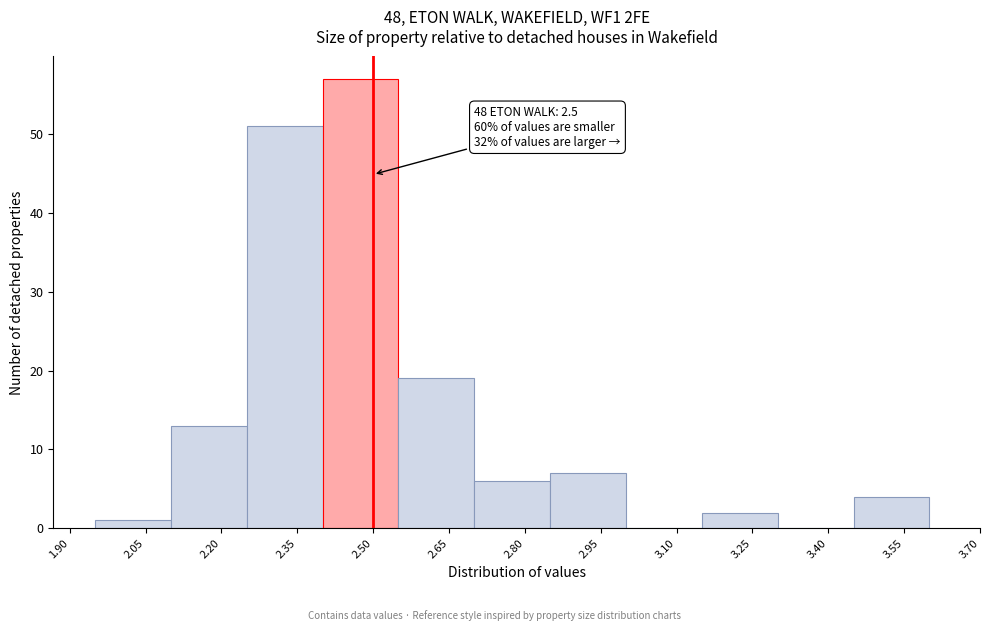

Over which range of the x-axis is the bar tallest?

2.40 to 2.55